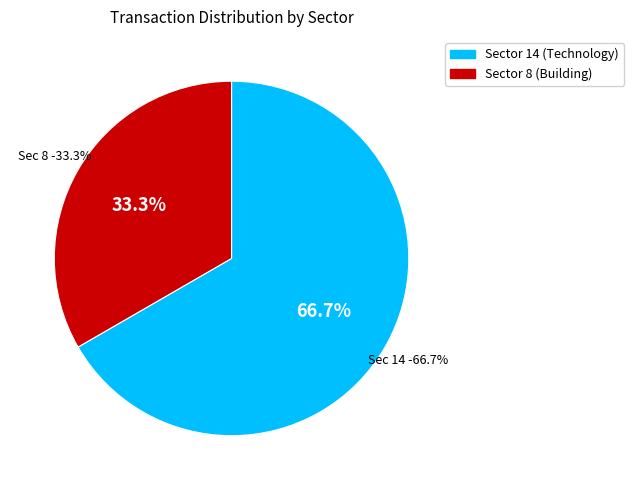

Count the number of slices in the pie.

2